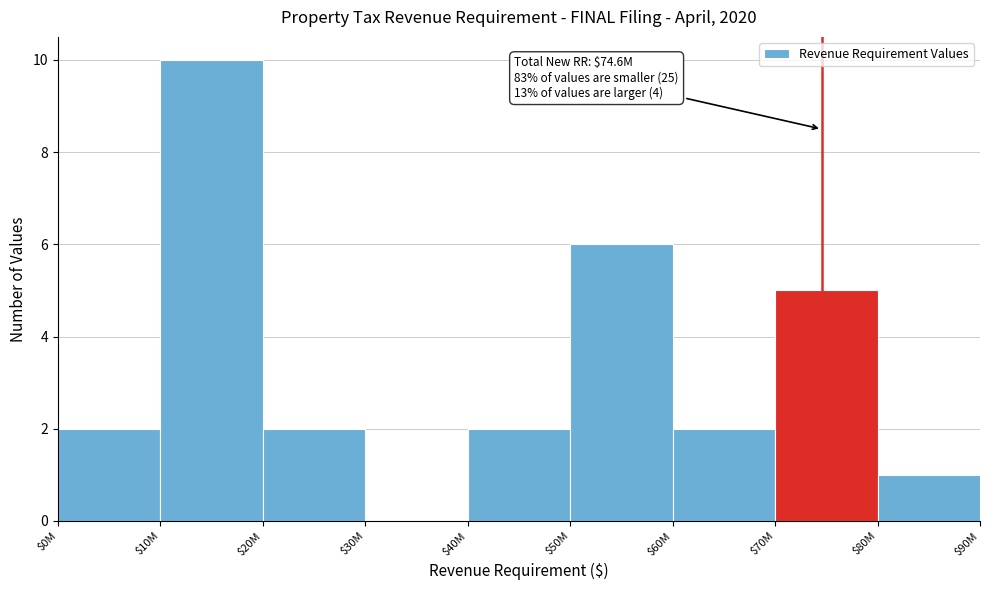

The chart shows a value of 6 at $50M. True or false?

True